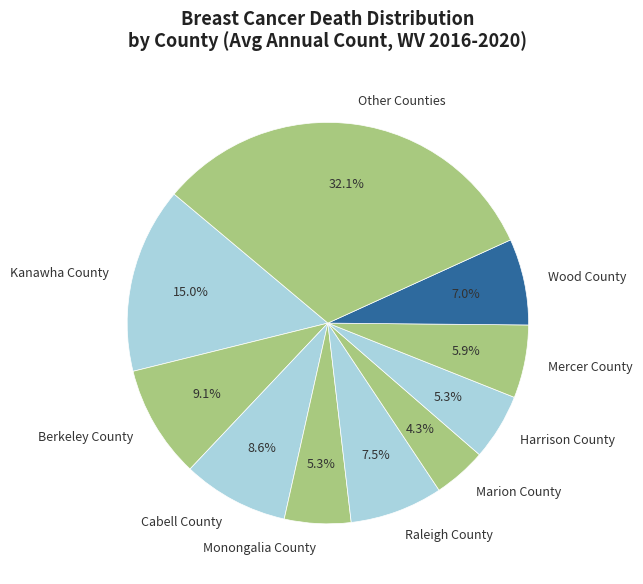

Combined, what portion of the pie is Berkeley County and Monongalia County?

14.4%